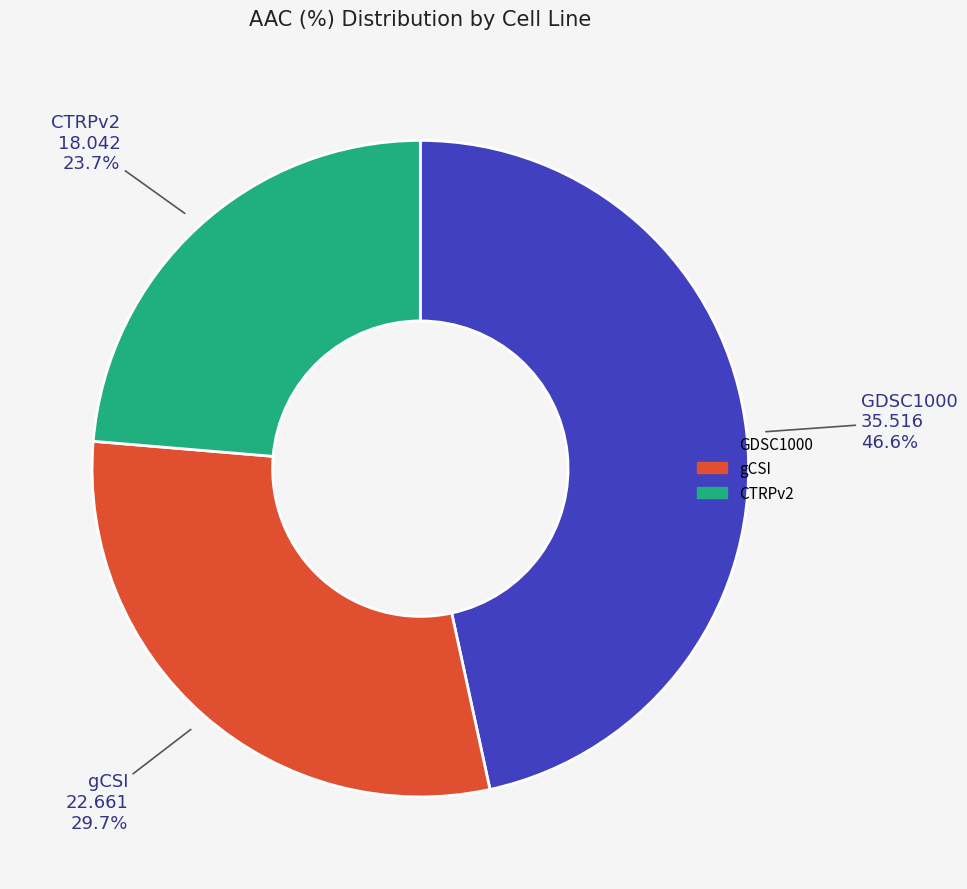

Which category has the biggest portion of the pie?

GDSC1000